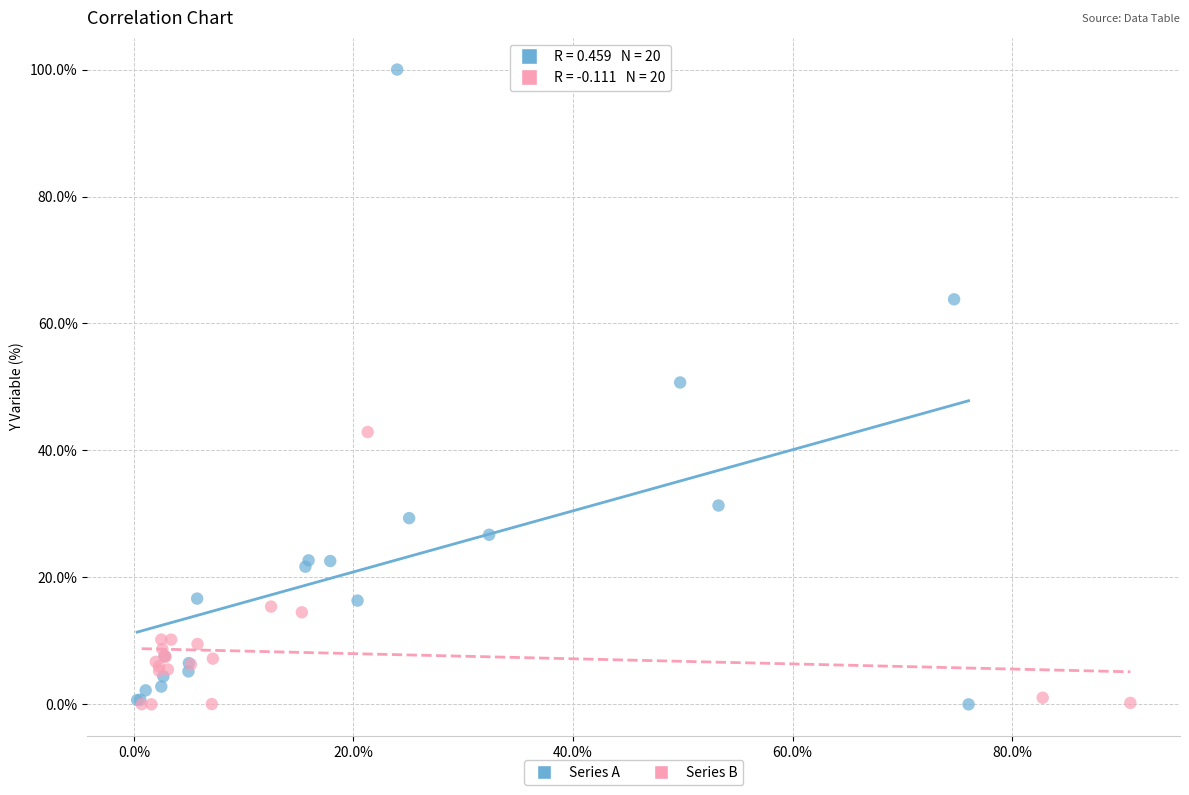

Which series has the widest spread of Y values?

Series A